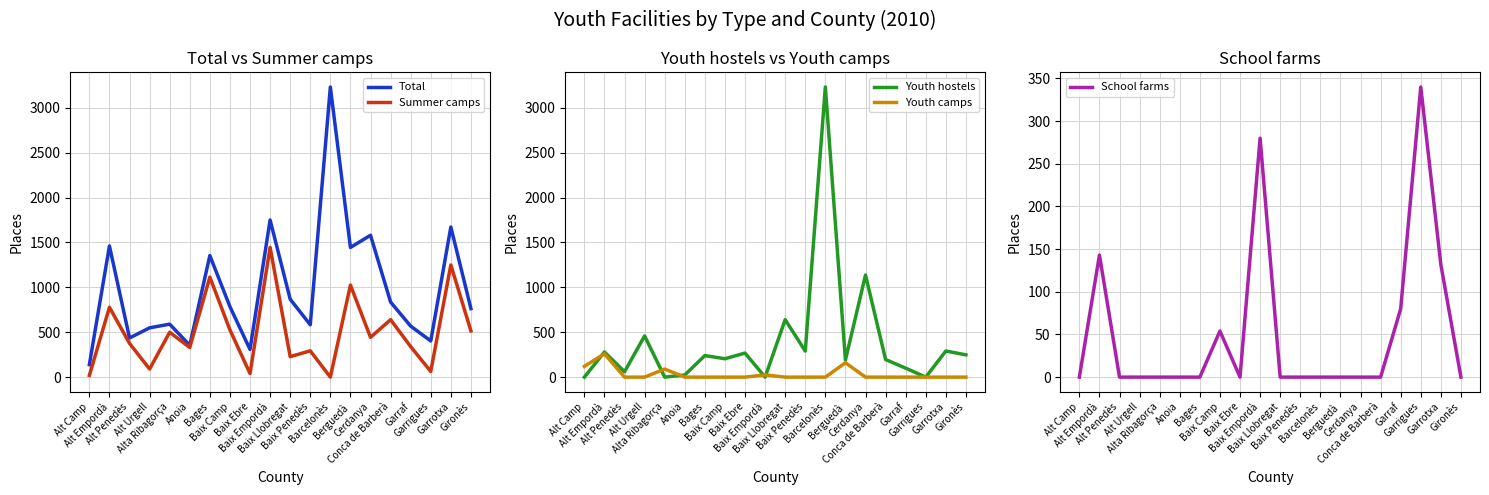

Between Garrotxa and Cerdanya, which is larger?

Garrotxa